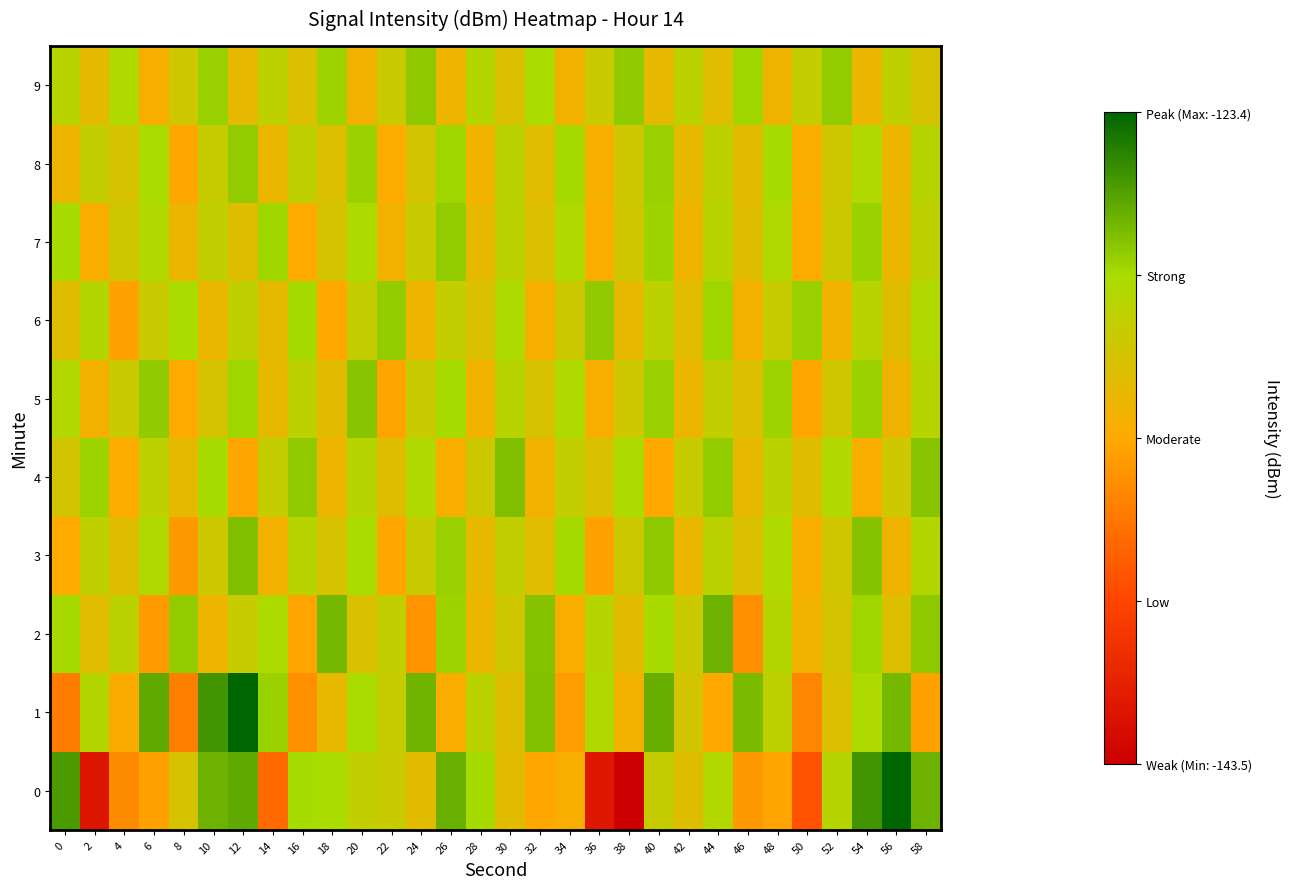

What is the spread (max minus min) of values at 34?

5.8